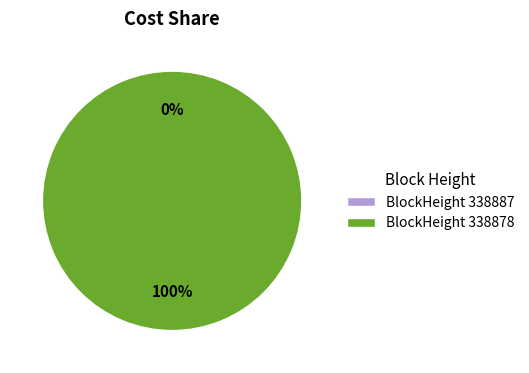

Rank the categories by value from lowest to highest.

338887, 338878